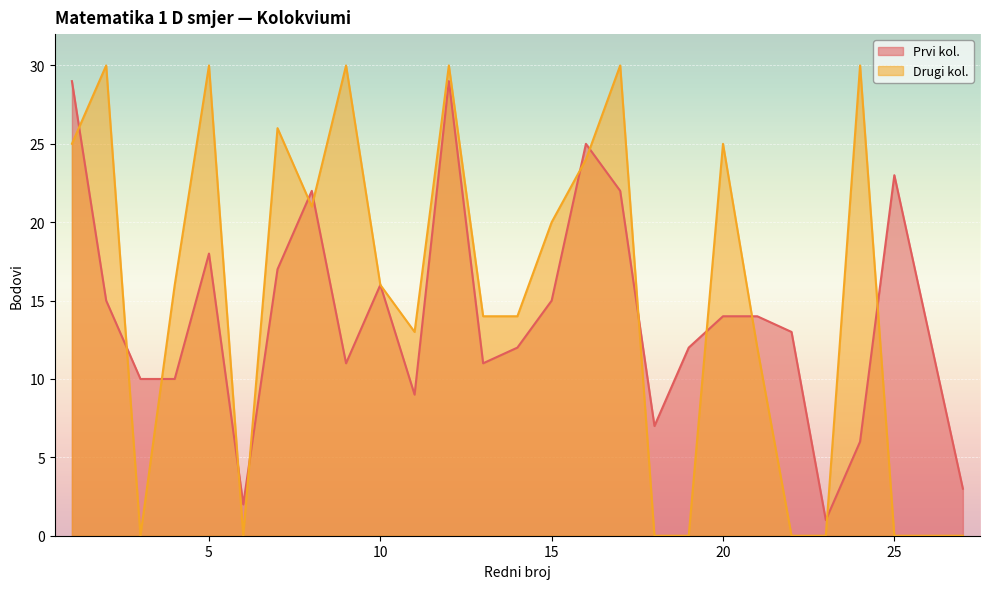

Reading left to right, transcribe all the data shown in this chart.

Prvi kol.: 1=29	2=15	3=10	4=10	5=18	6=2	7=17	8=22	9=11	10=16	11=9	12=29	13=11	14=12	15=15	16=25	17=22	18=7	19=12	20=14	21=14	22=13	23=1	24=6	25=23	26=13	27=3
Drugi kol.: 1=25	2=30	3=0	4=16	5=30	6=0	7=26	8=21	9=30	10=16	11=13	12=30	13=14	14=14	15=20	16=24	17=30	18=0	19=0	20=25	21=12	22=0	23=0	24=30	25=0	26=0	27=0